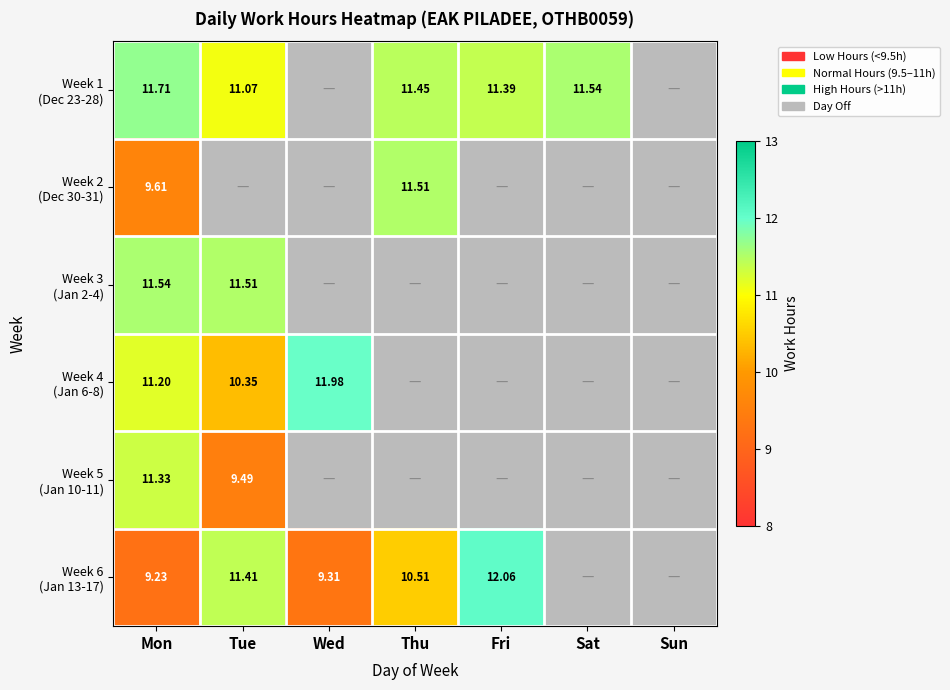

What is the difference between the highest and lowest values at Mon?

2.5